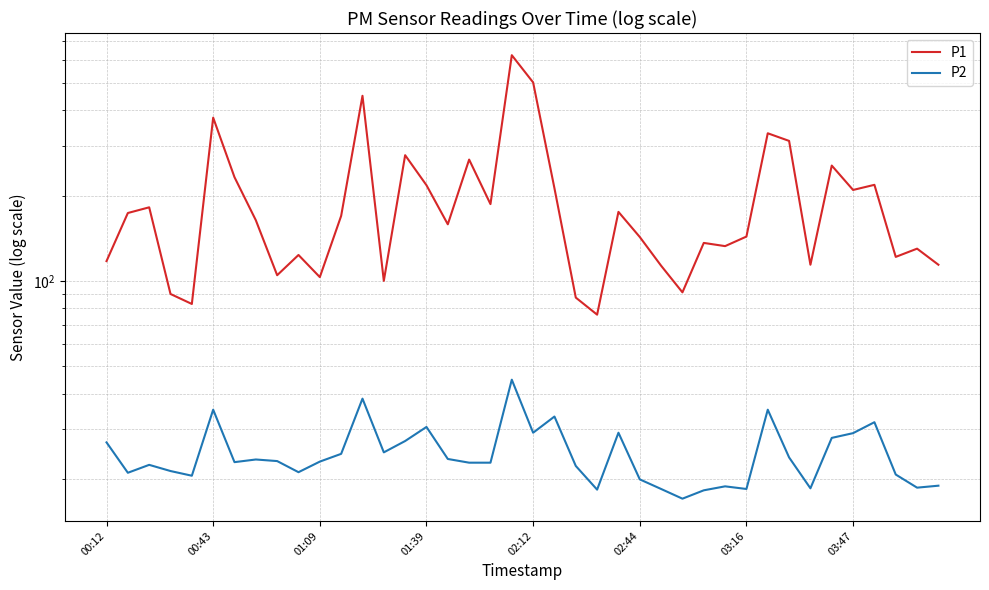

True or false: P1 and P2 intersect in this chart.

False